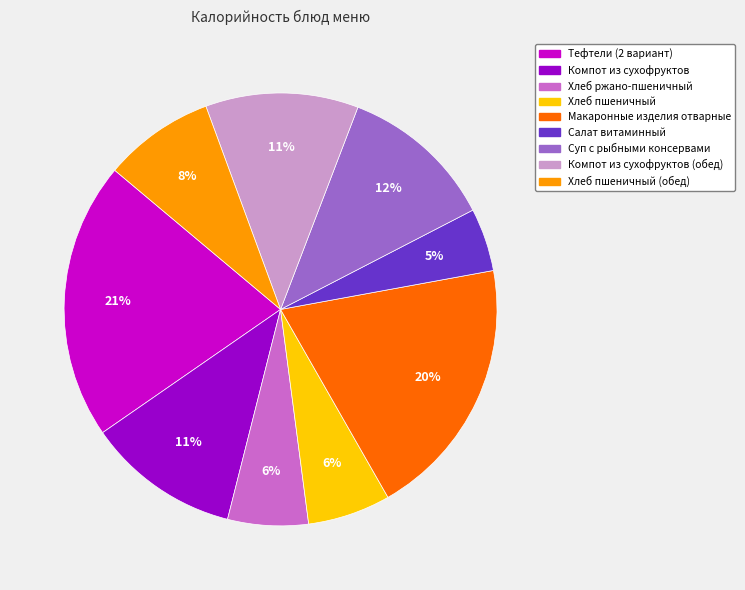

Is Хлеб ржано-пшеничный the majority of the pie?

No